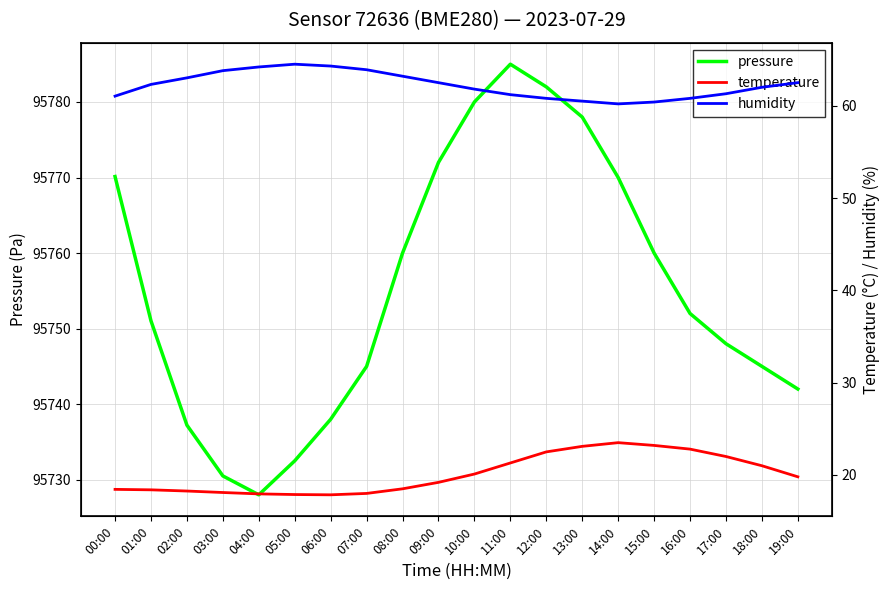

What is the sum of all temperature values?

401.9